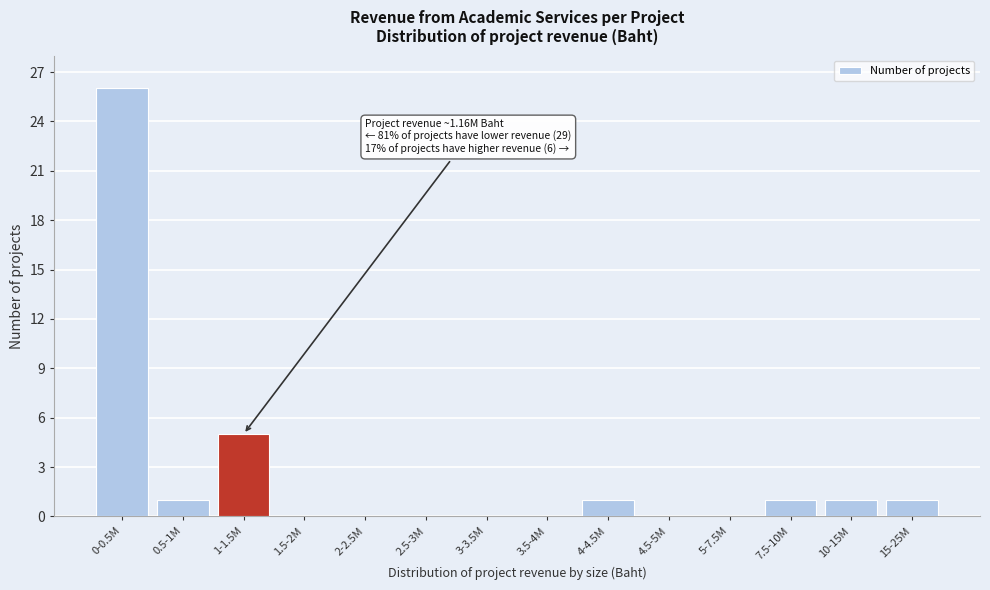

Reading left to right, extract all data points from this chart.

0-0.5M=26	0.5-1M=1	1-1.5M=5	1.5-2M=0	2-2.5M=0	2.5-3M=0	3-3.5M=0	3.5-4M=0	4-4.5M=1	4.5-5M=0	5-7.5M=0	7.5-10M=1	10-15M=1	15-25M=1